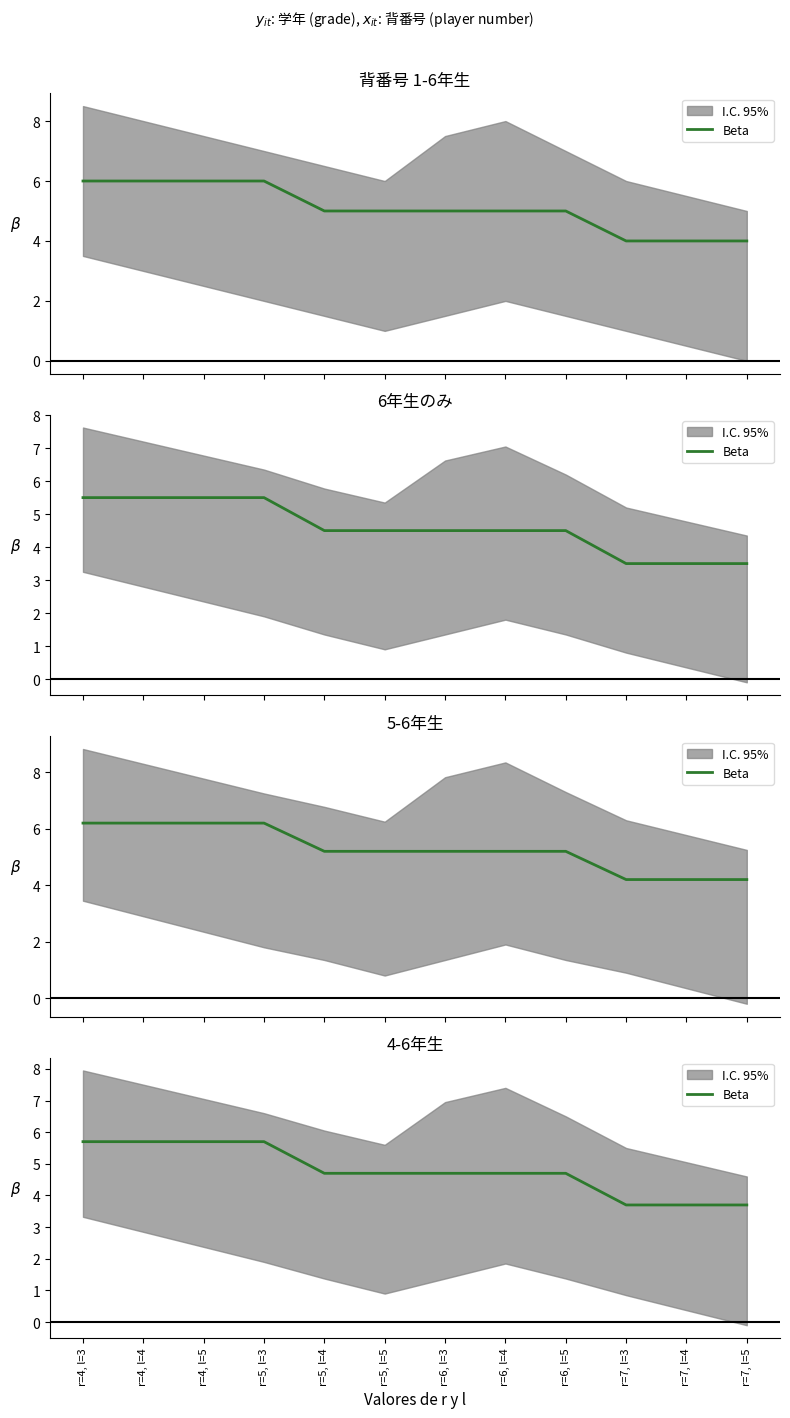

Reading left to right, extract all data points from this chart.

5.7	5.7	5.7	5.7	4.7	4.7	4.7	4.7	4.7	3.7	3.7	3.7